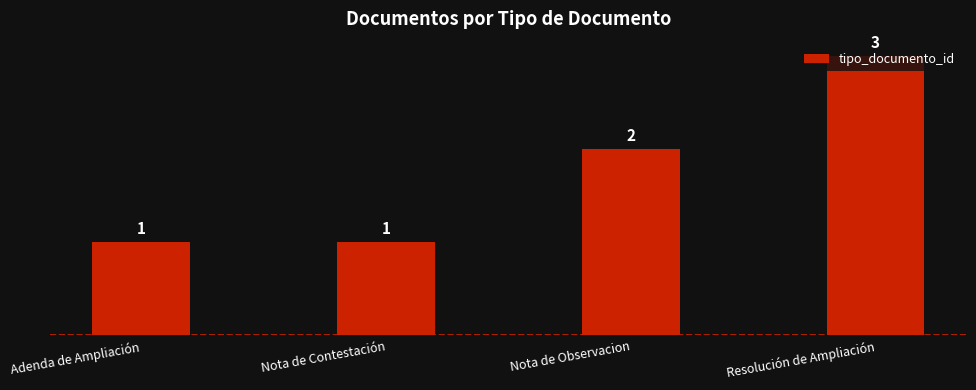

What is the smallest value displayed?

1